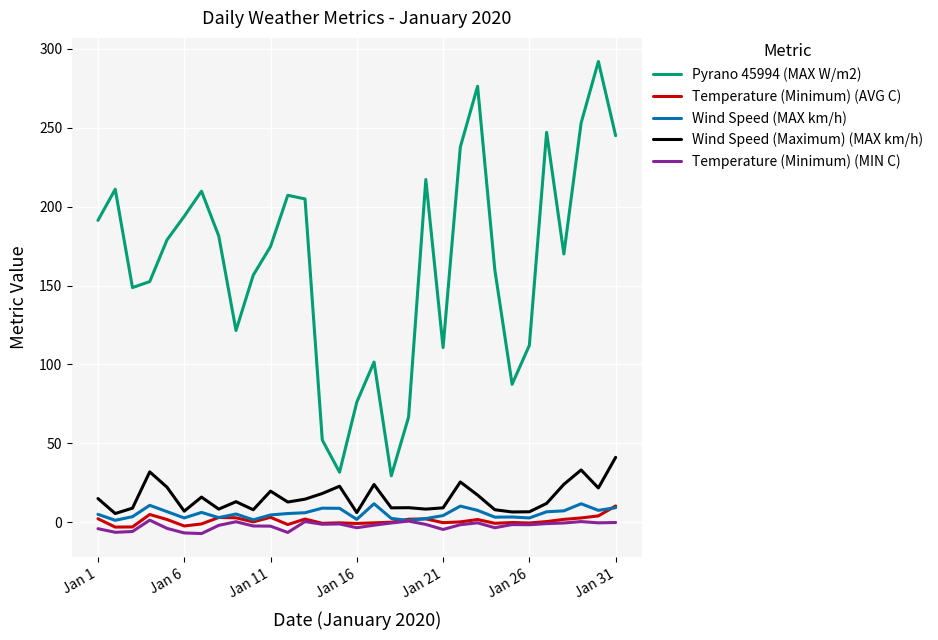

Which series has the largest range (max minus min)?

Pyrano 45994 (MAX W/m2)